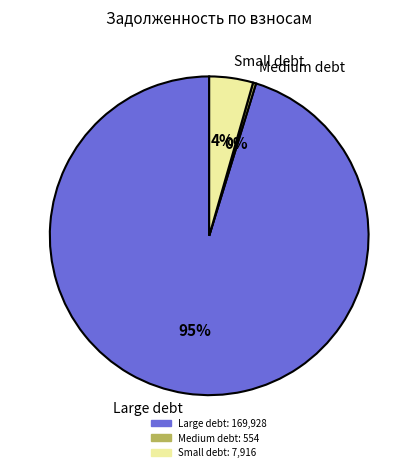

Does any single category account for the majority?

Yes